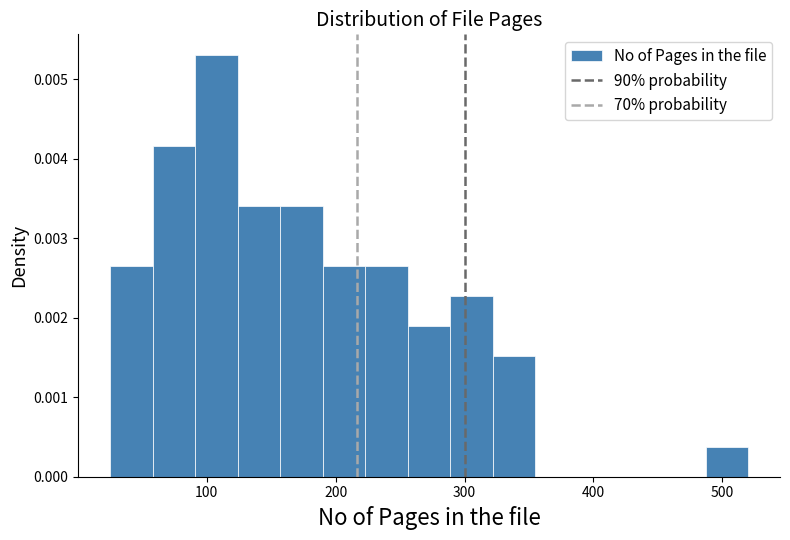

Around what value on the x-axis is the tallest bar? Give the approximate position of its centre, as read against the axis.

110